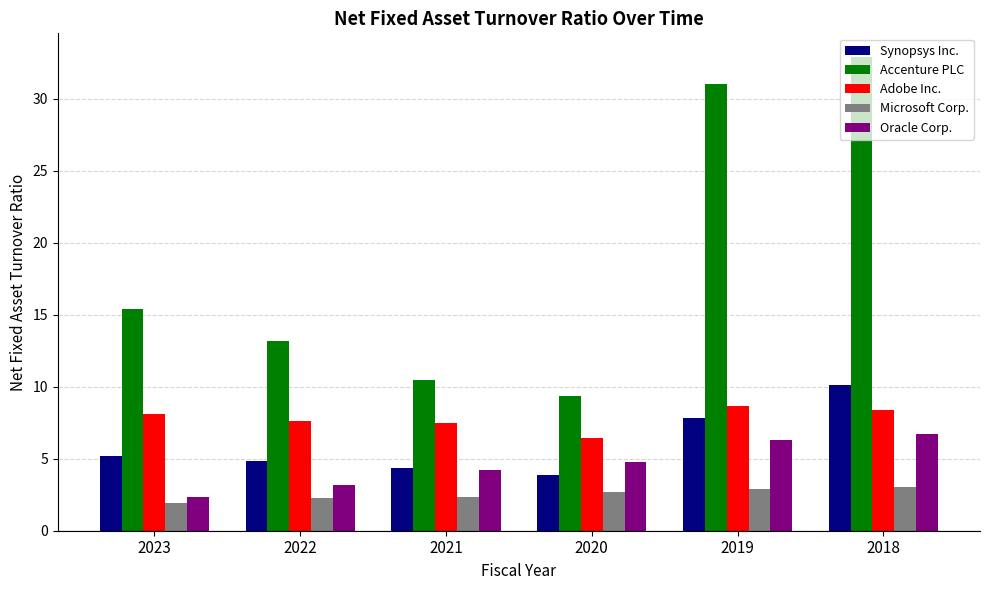

What is the sum of all Accenture PLC values?

112.4